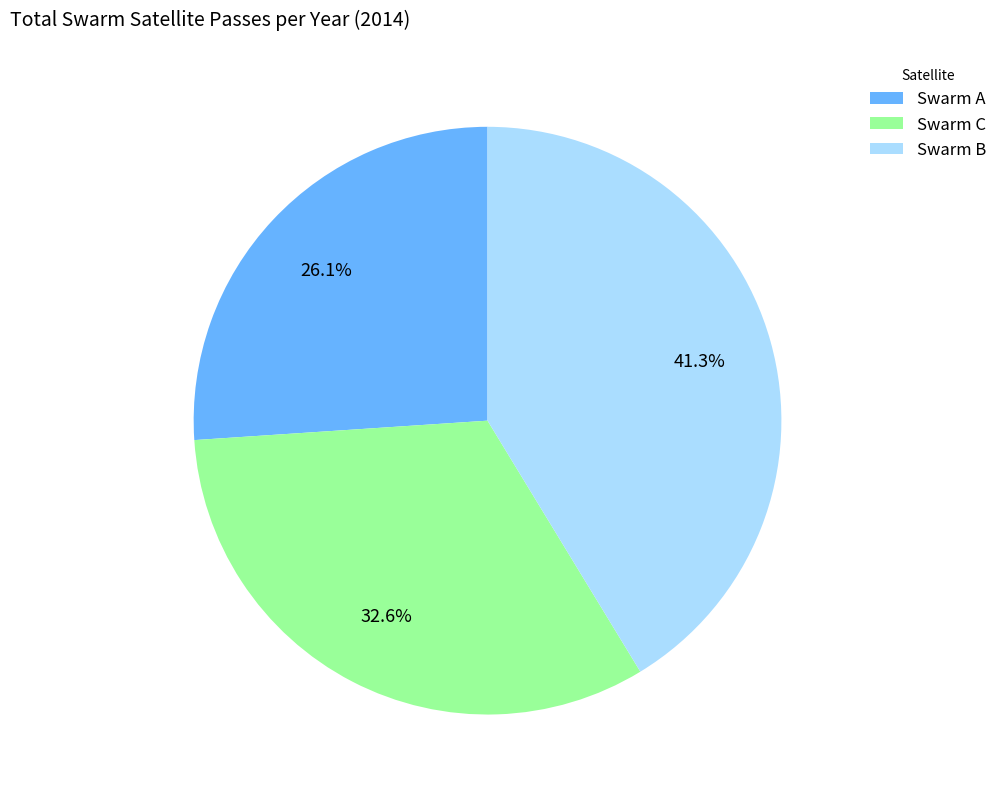

Which category has the biggest portion of the pie?

Swarm B